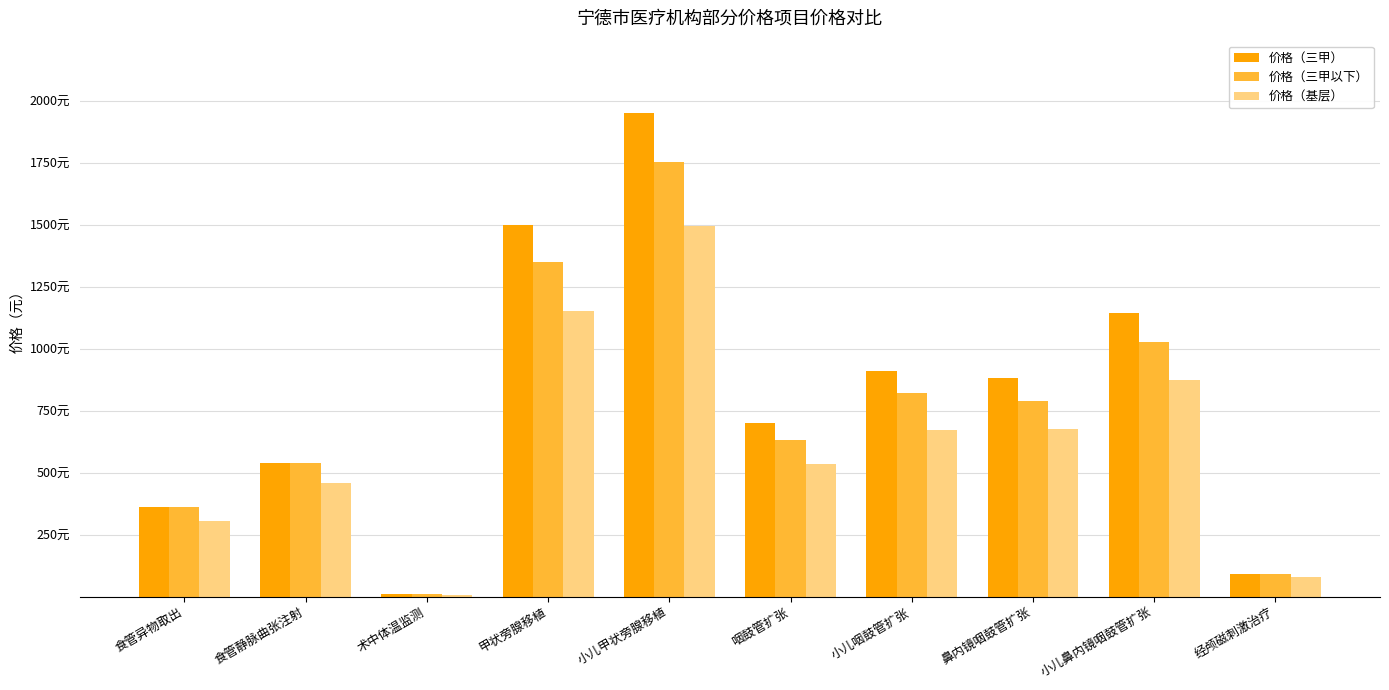

Count the 价格（基层） values in the range 306 to 875.

6